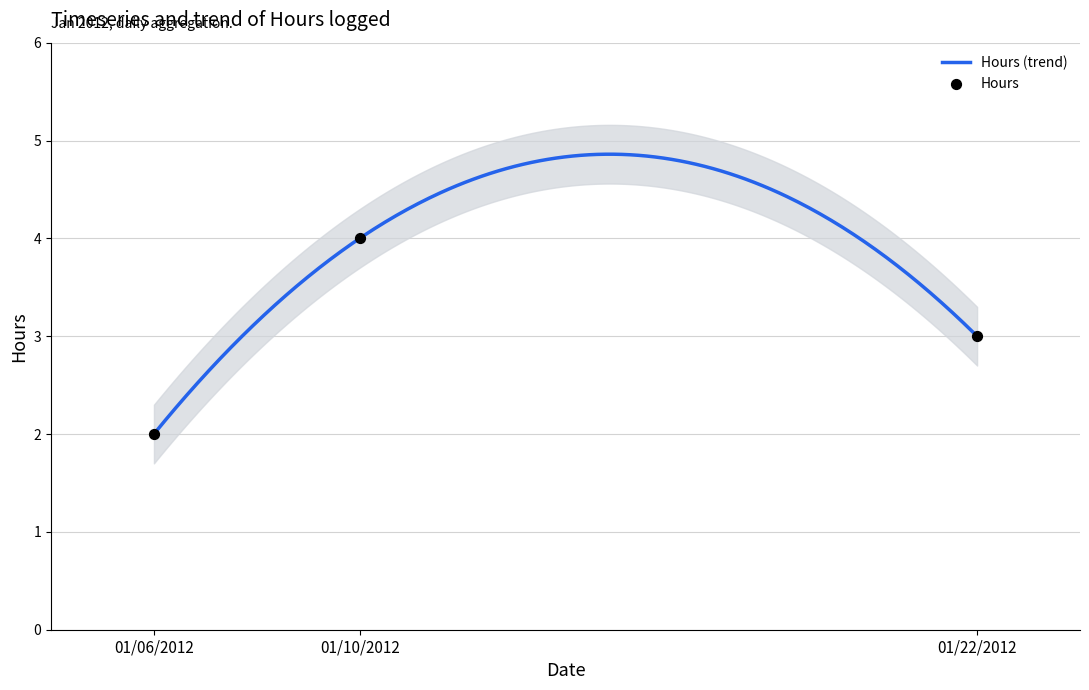

Approximately how many times larger is the value at 01/06/2012 compared to 01/22/2012?

0.7